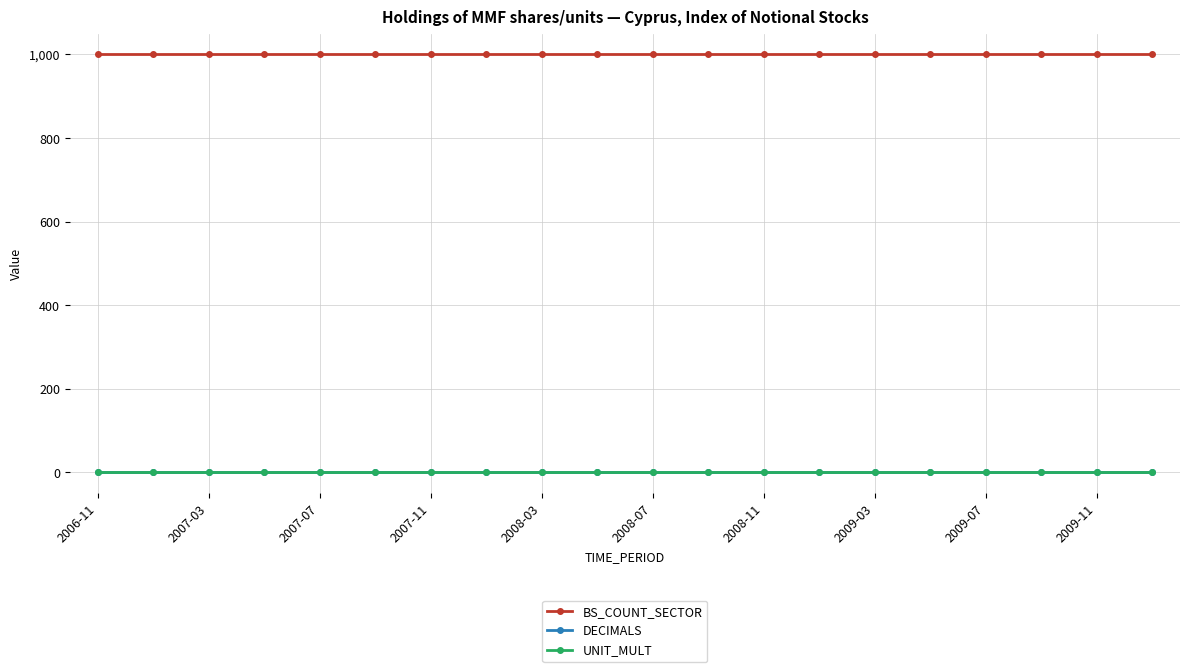

Reading left to right, transcribe all the data shown in this chart.

BS_COUNT_SECTOR: 1000	1000	1000	1000	1000	1000	1000	1000	1000	1000	1000	1000	1000	1000	1000	1000	1000	1000	1000	1000
DECIMALS: 1	1	1	1	1	1	1	1	1	1	1	1	1	1	1	1	1	1	1	1
UNIT_MULT: 0	0	0	0	0	0	0	0	0	0	0	0	0	0	0	0	0	0	0	0